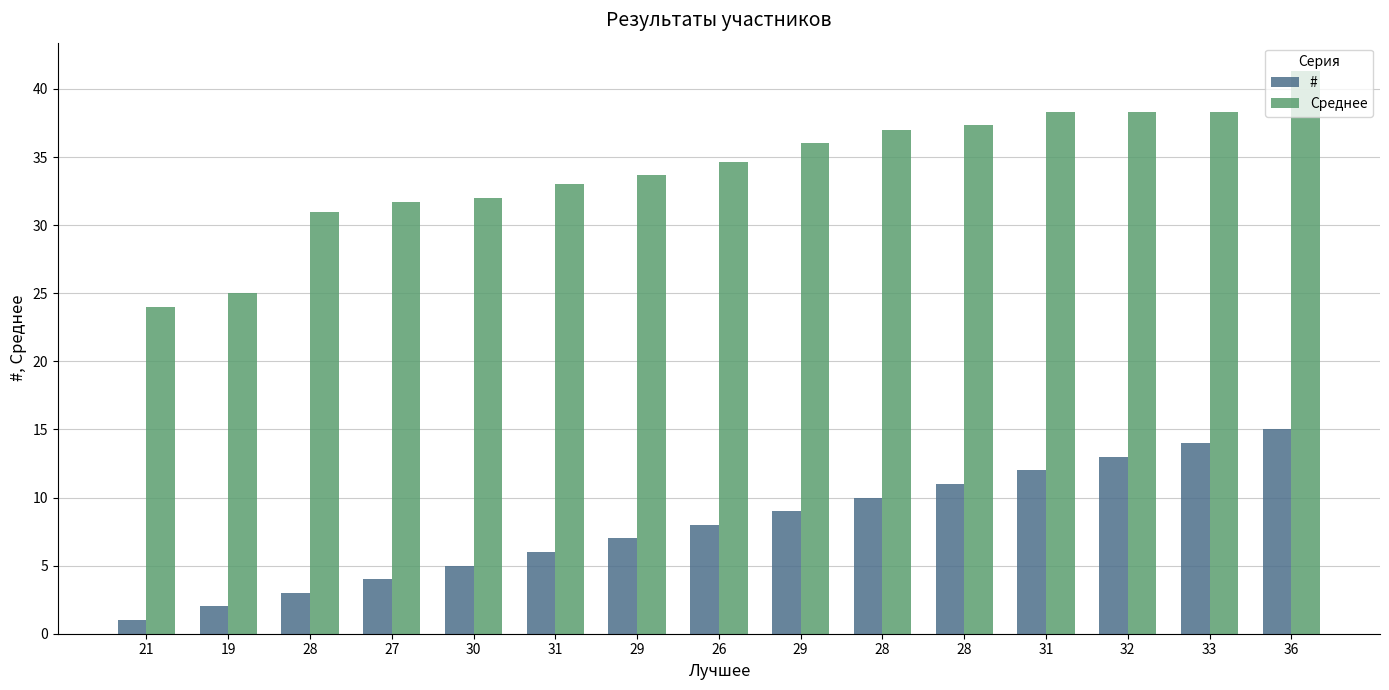

What are all the series names shown in the legend?

#, Среднее